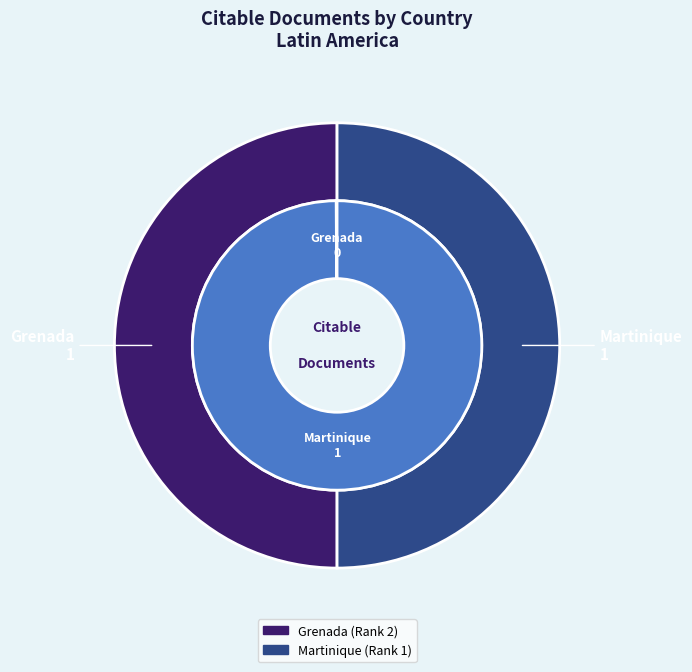

Is the sum of Grenada and Martinique greater than half?

Yes